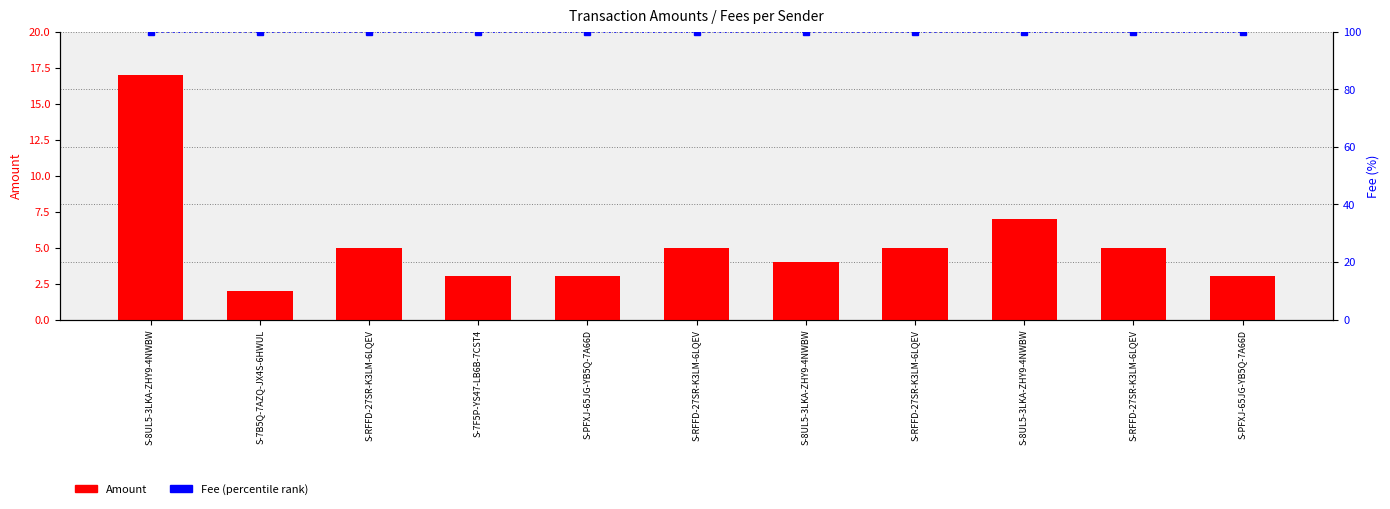

Rank the series at S-PFXJ-65JG-YB5Q-7A66D from highest to lowest value.

Fee (percentile), Amount